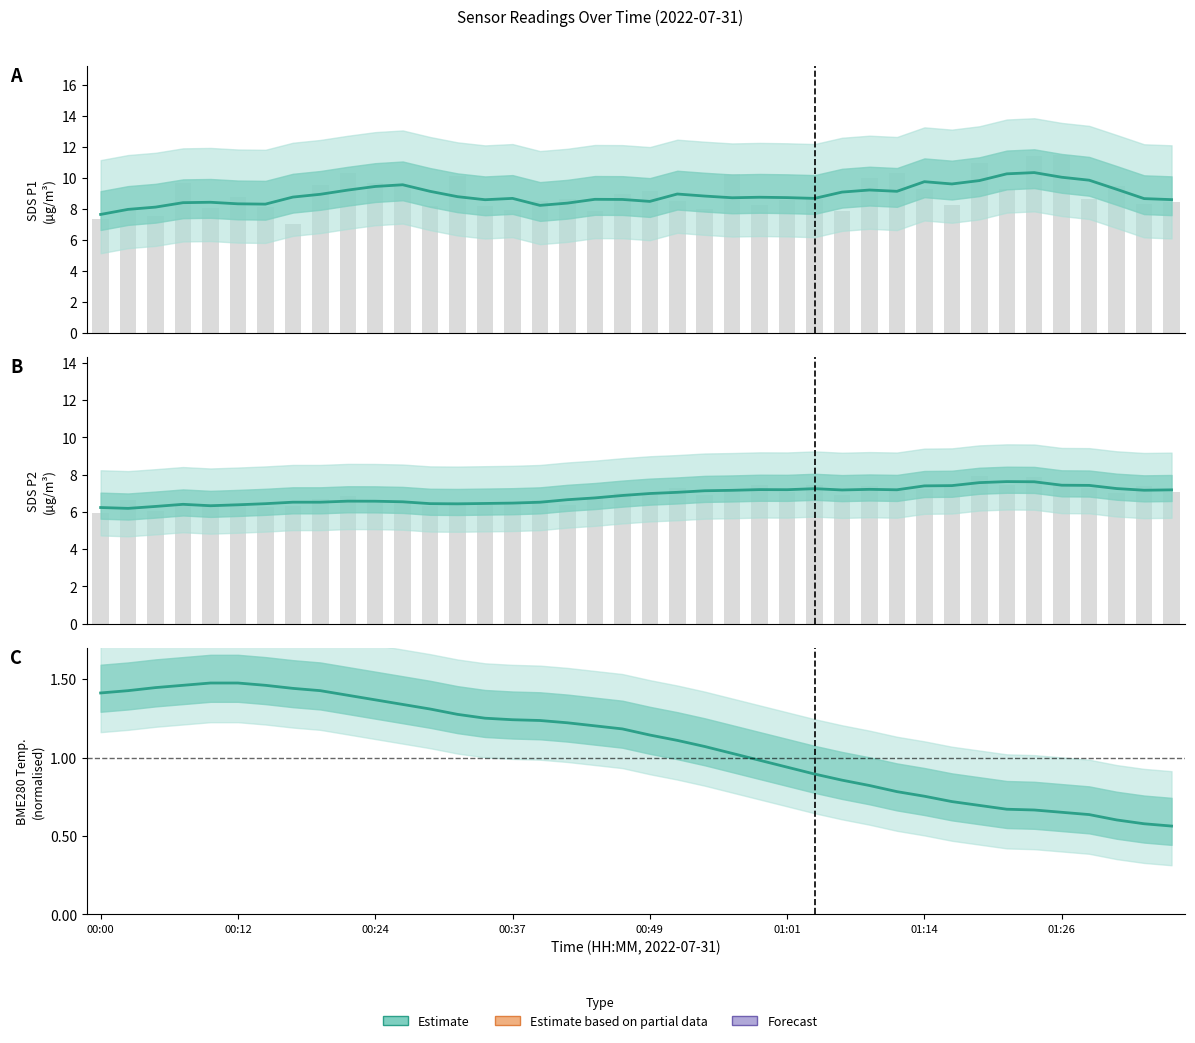

What is the sum of all SDS_P1 (smoothed) values?

356.8